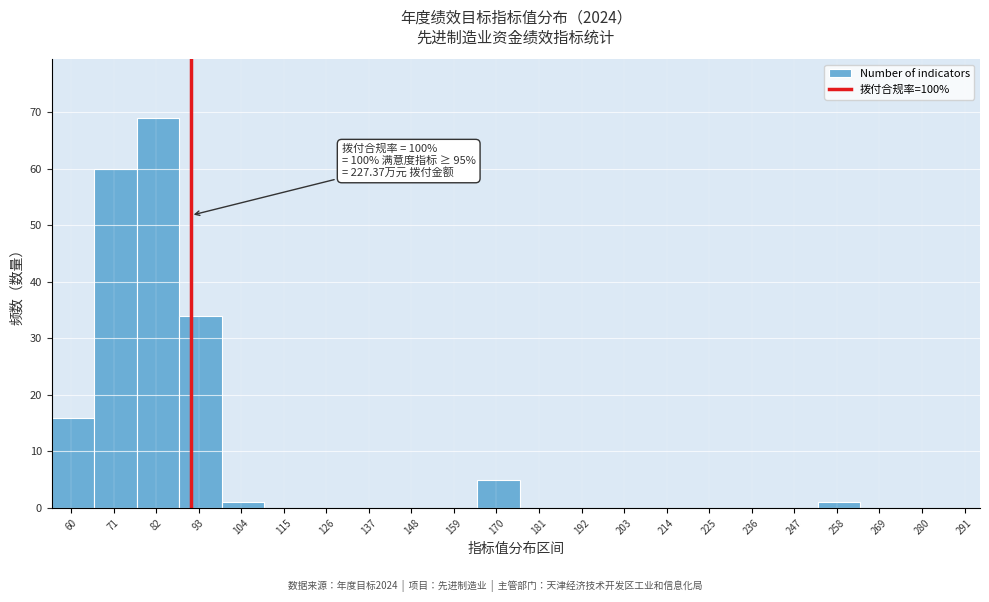

Which range on the x-axis has the tallest bar?

77 to 88